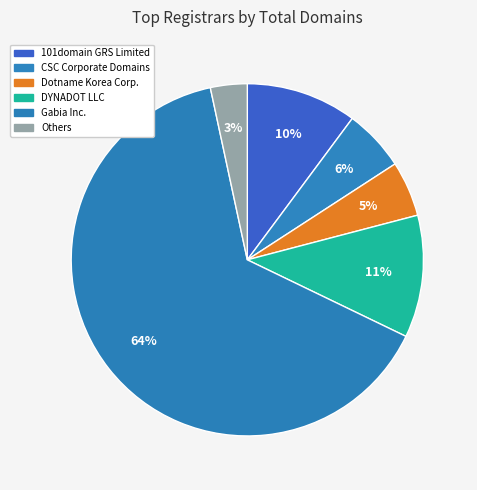

How many slices are in this pie chart?

6